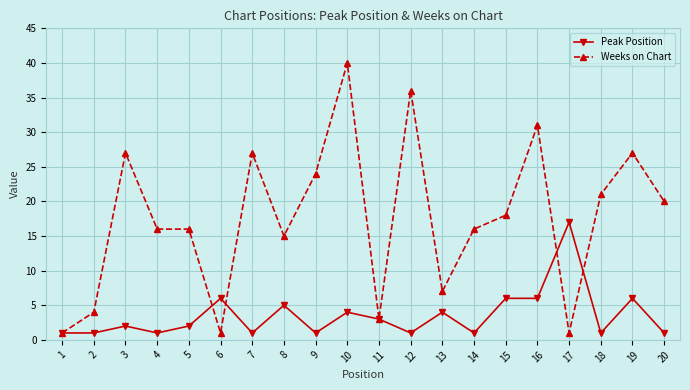

Rank the series by their average value, from lowest to highest.

Peak Position, Weeks on Chart